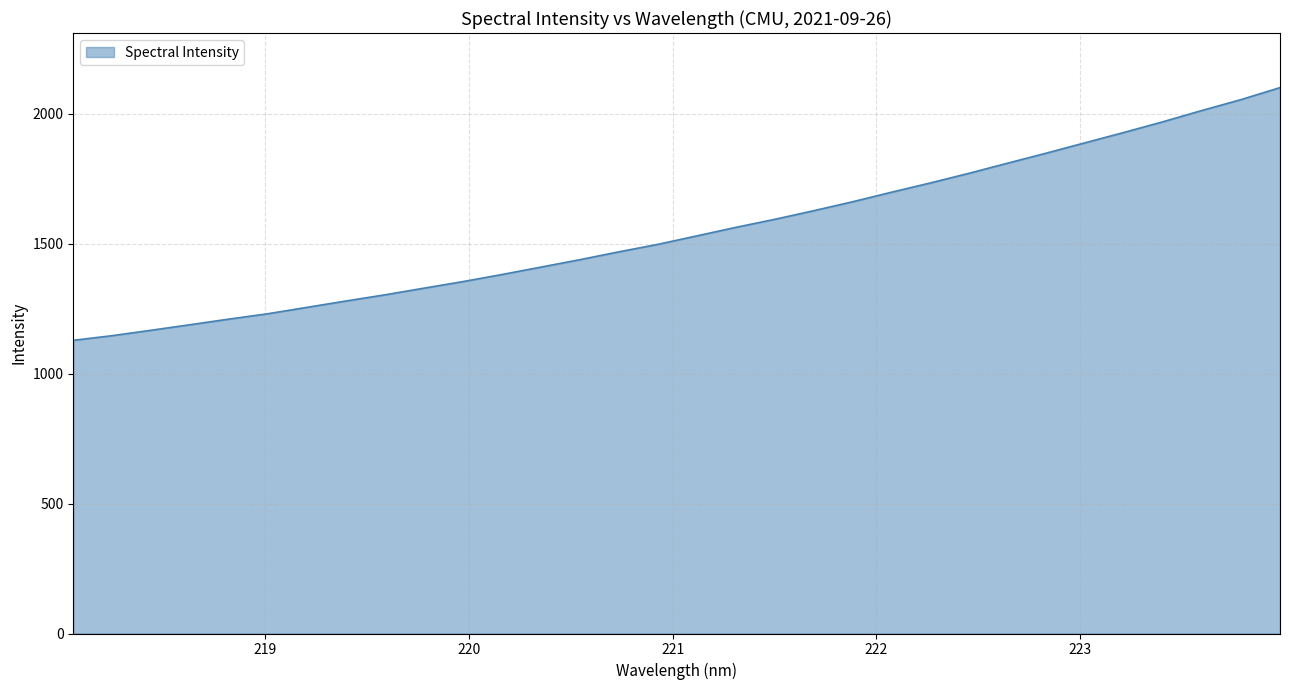

What is the smallest value displayed?

1128.2